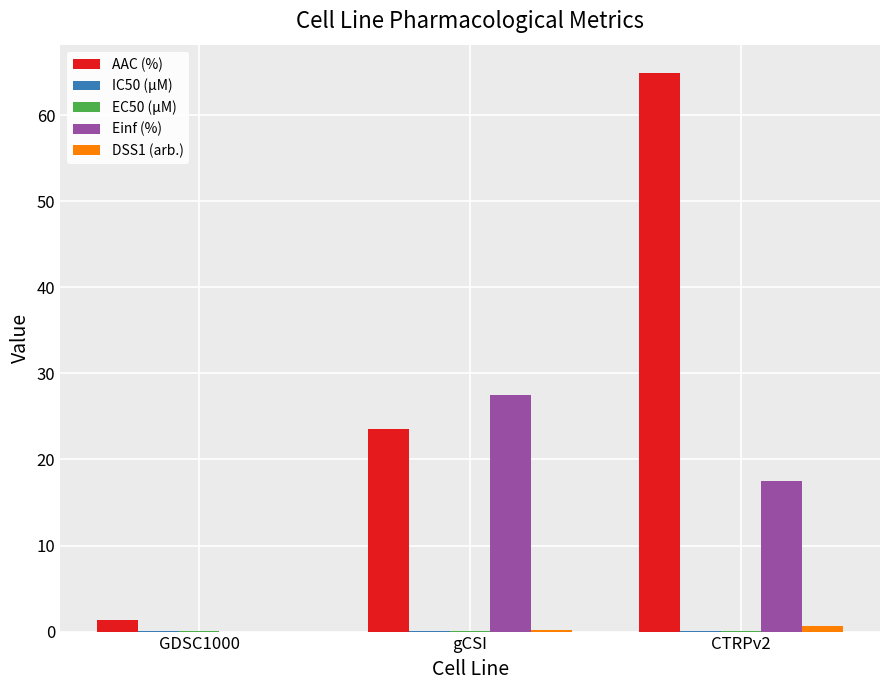

True or false: Einf (%) has a value of 27.5 at gCSI.

True